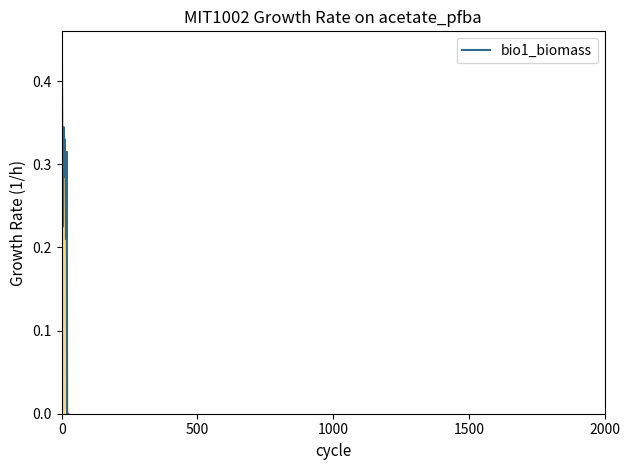

Does the chart display data point markers on the line(s)?

No